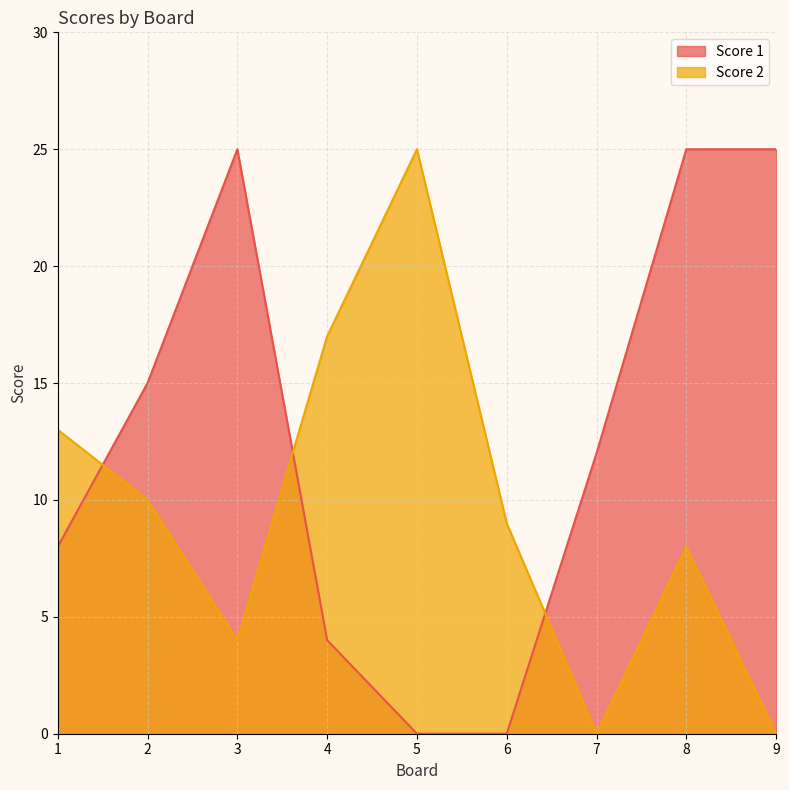

Between which two adjacent categories do Score 1 and Score 2 first intersect?

1 and 2